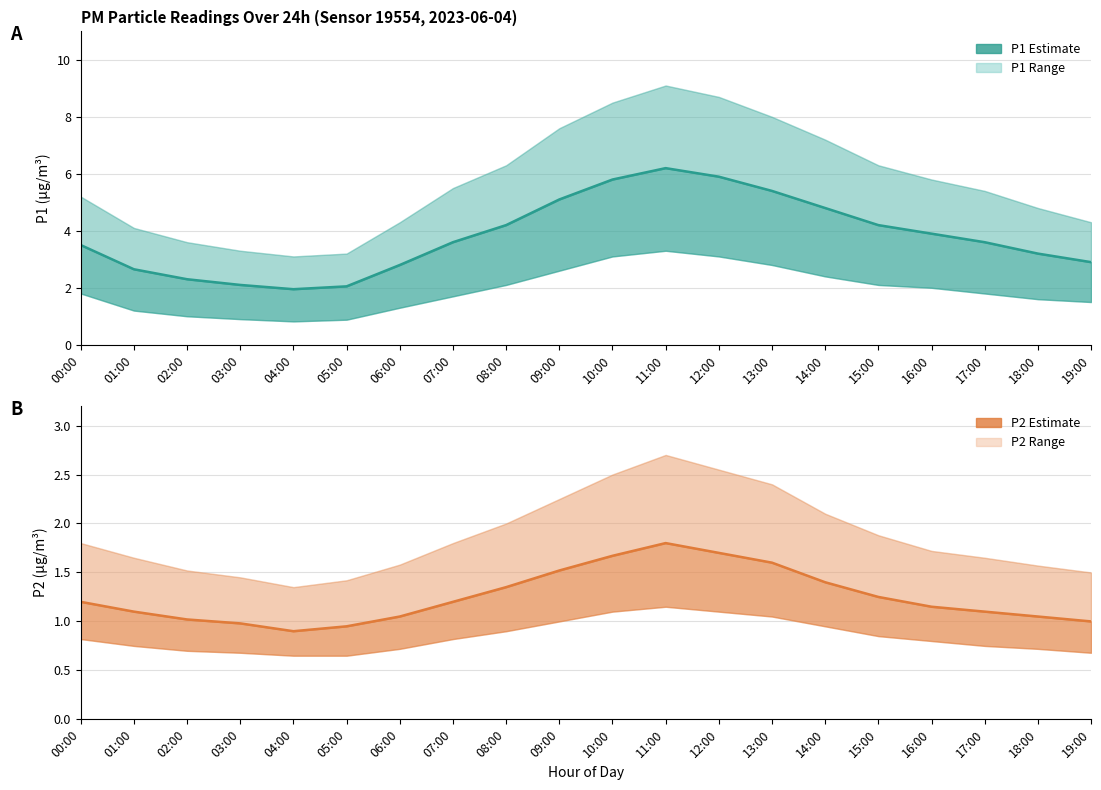

At which category does P2 mean reach its first local valley?

04:00